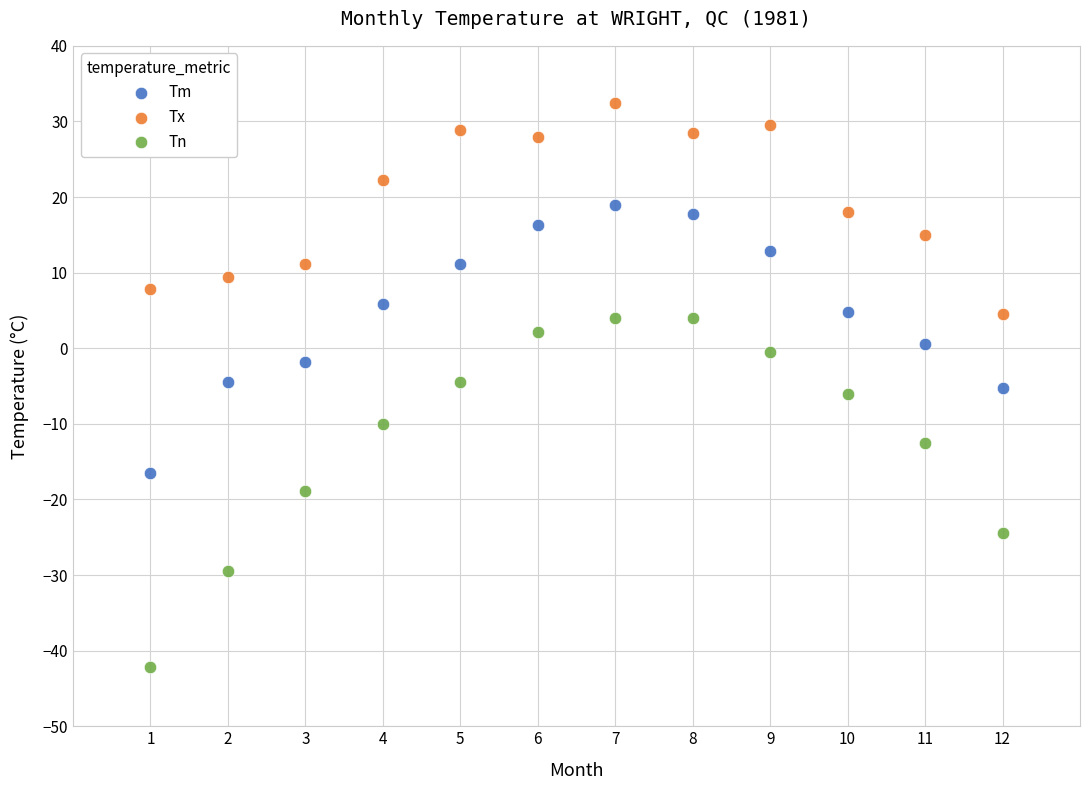

What is the X range (max minus min) for the scatter plot?

11.0